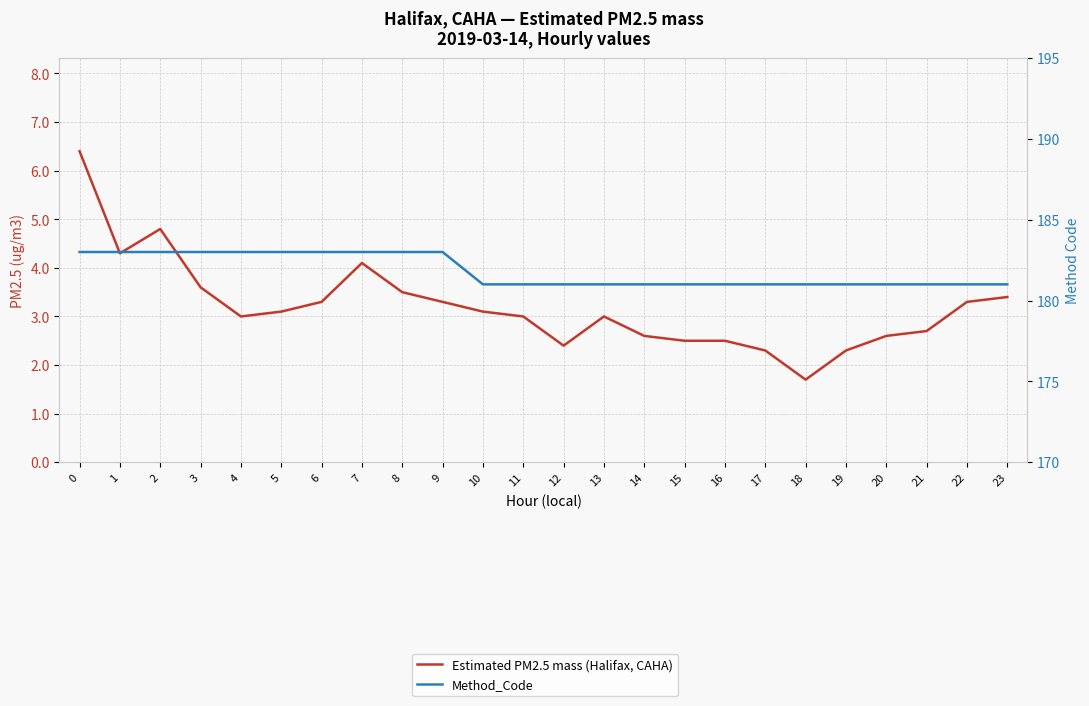

What is the value of the Method_Code point at the 14th from the left?

181.0